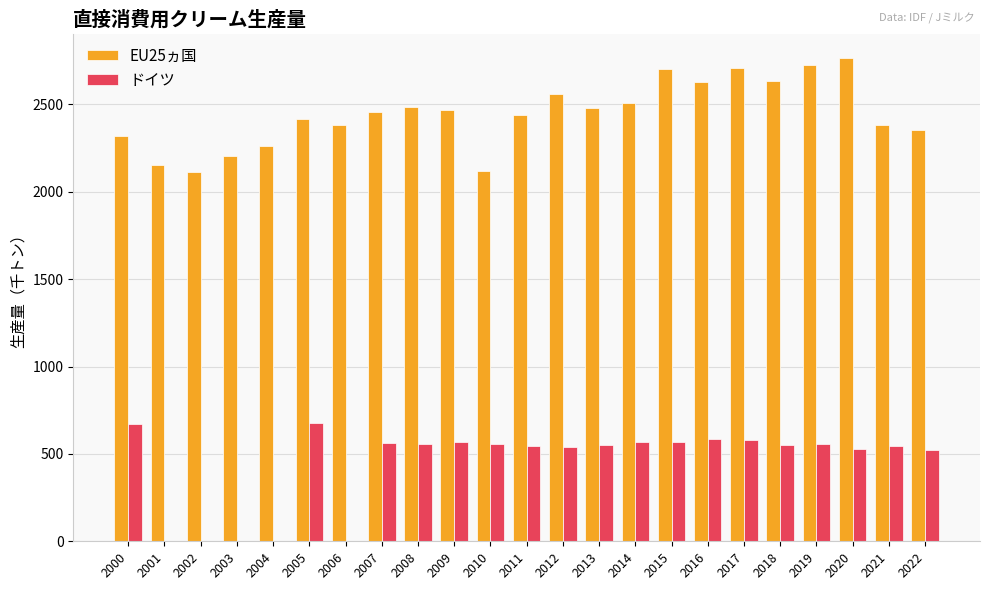

Which series has the largest total across all categories?

EU25ヵ国